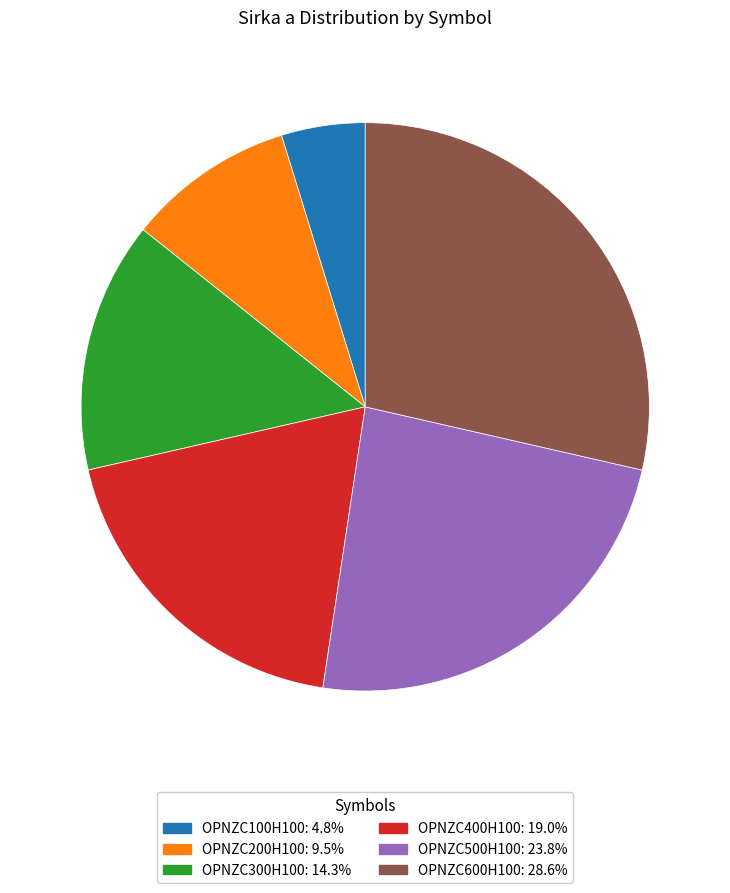

Is it true that OPNZC400H100 is 13% of the pie?

False